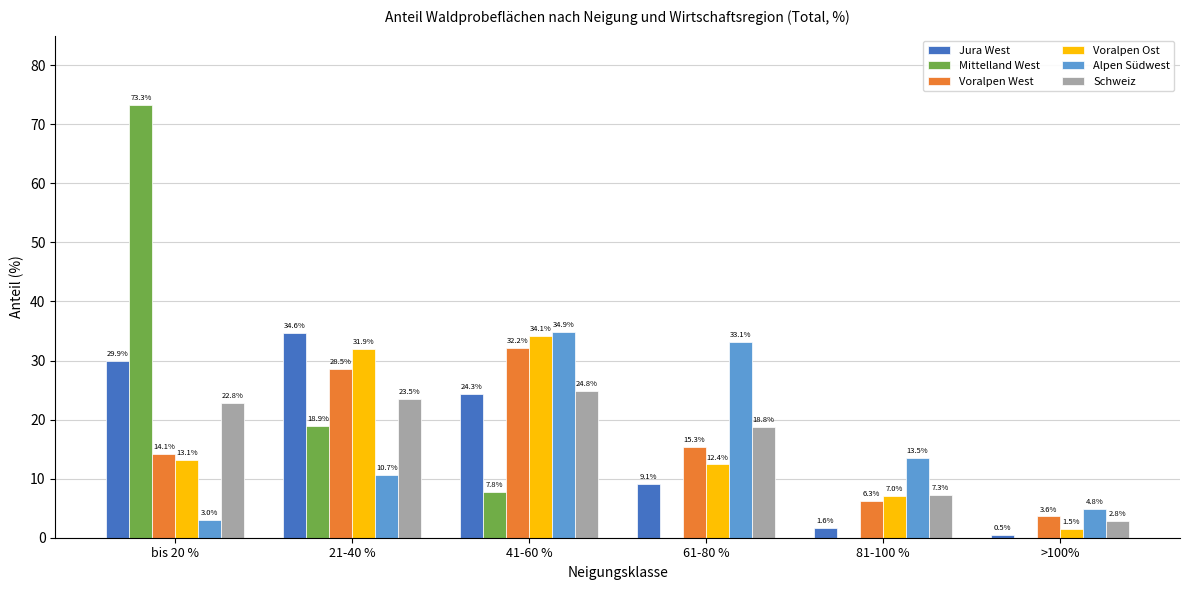

At which label does Voralpen West reach its peak?

41-60 %